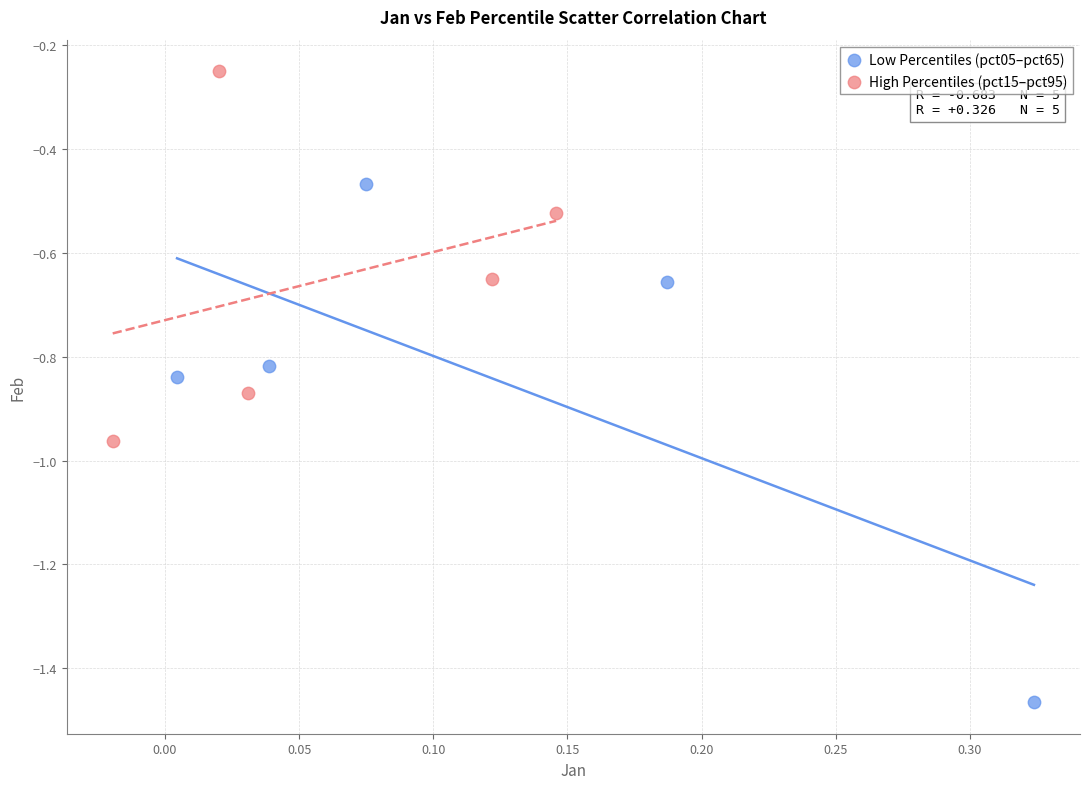

Which series has the largest Y range (max minus min)?

Low Percentiles (pct05–pct65)